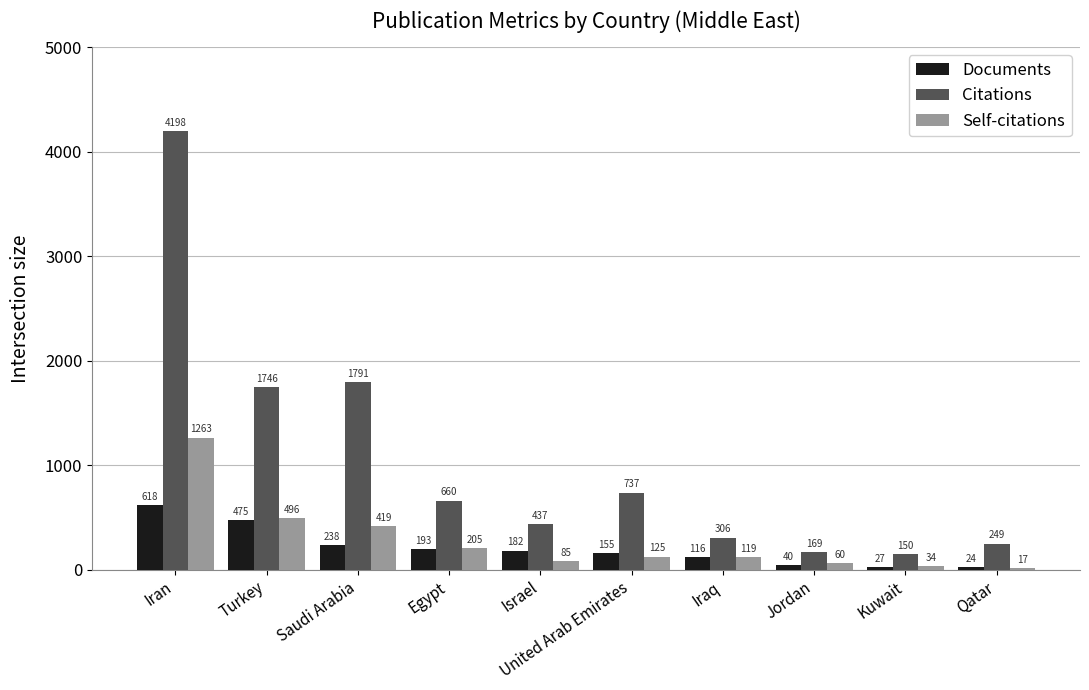

What is the difference between the maximum and second lowest values in the Self-citations series?

1229